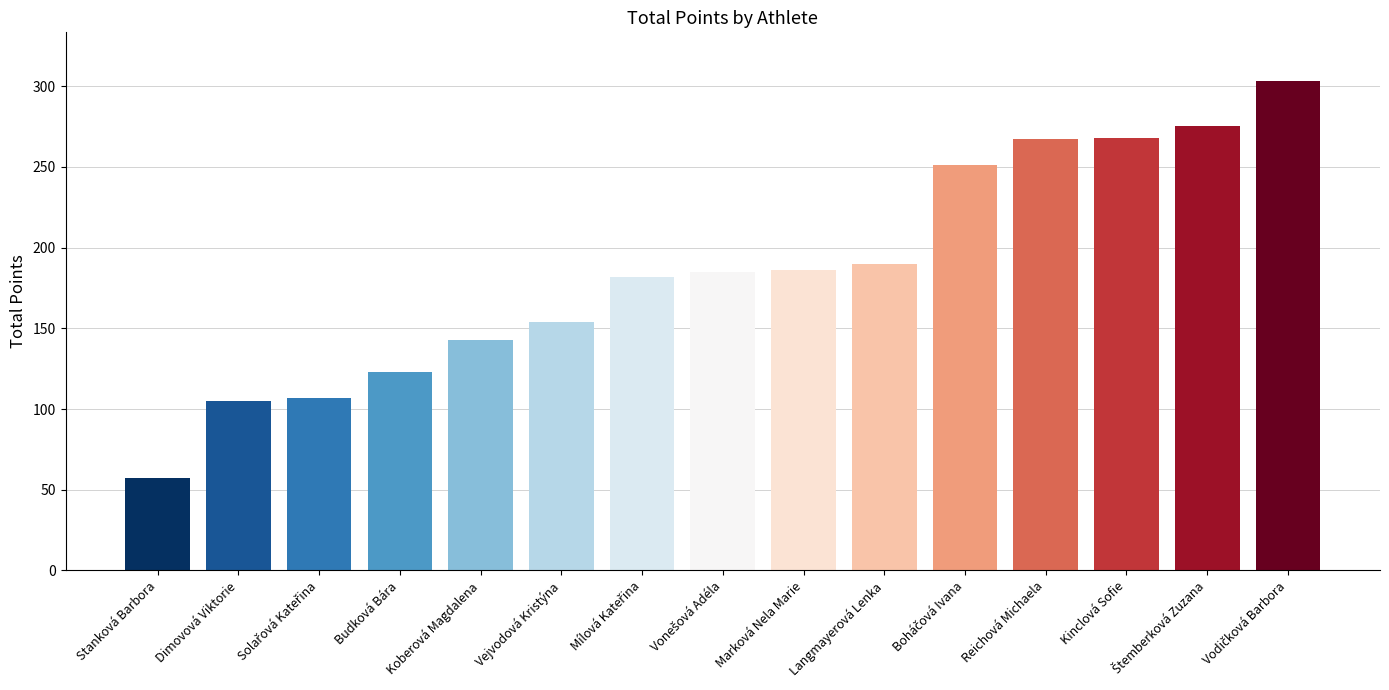

What is the sum of the values at Langmayerová Lenka and Stanková Barbora?

247